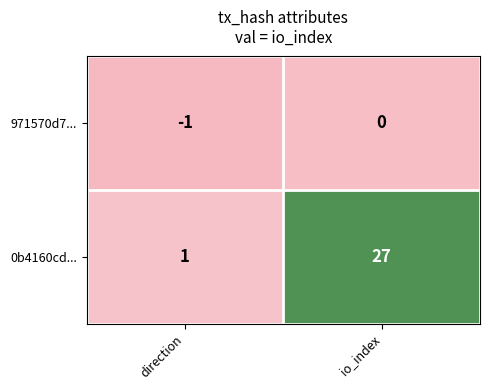

The 0b4160cd... series shows 38 at io_index. True or false?

False